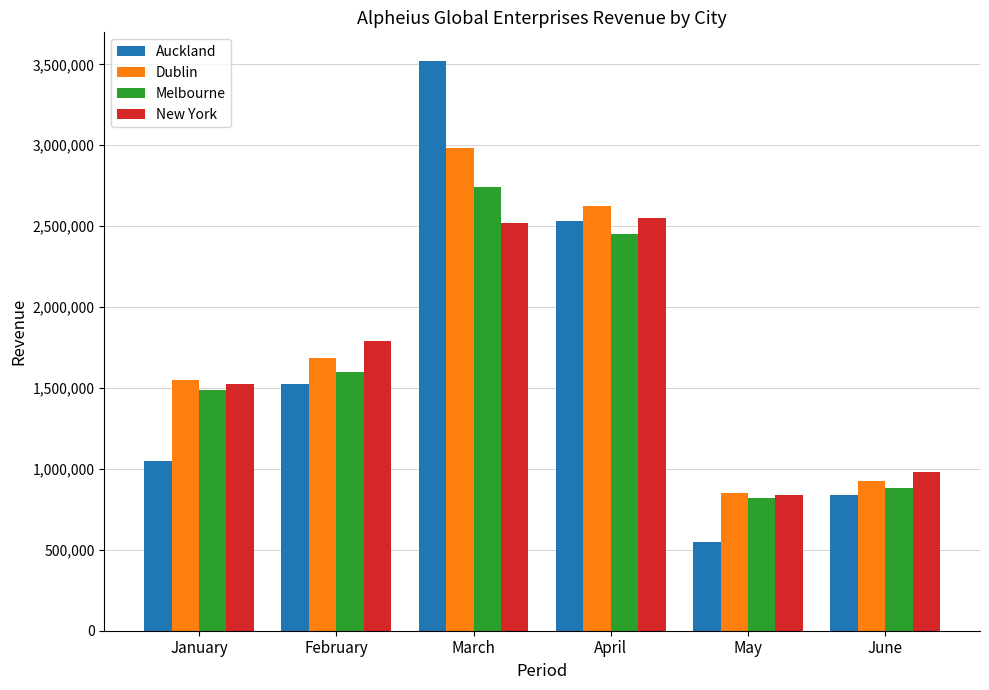

How many bars are there in total?

24